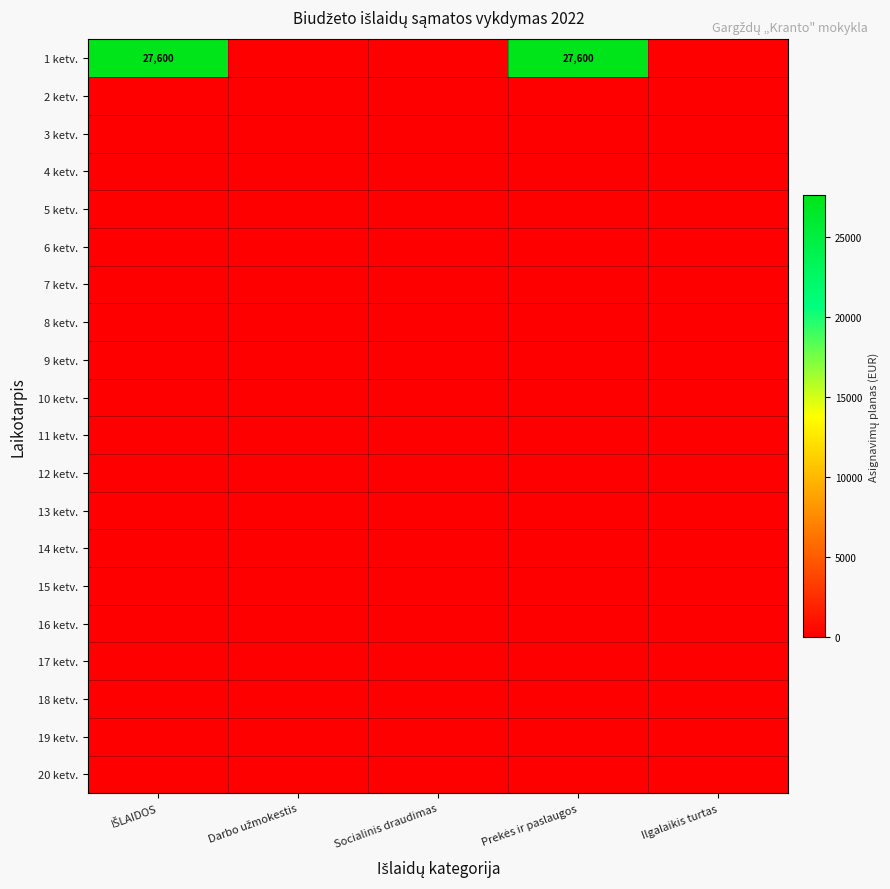

At which category is the sum across all series the highest?

IŠLAIDOS